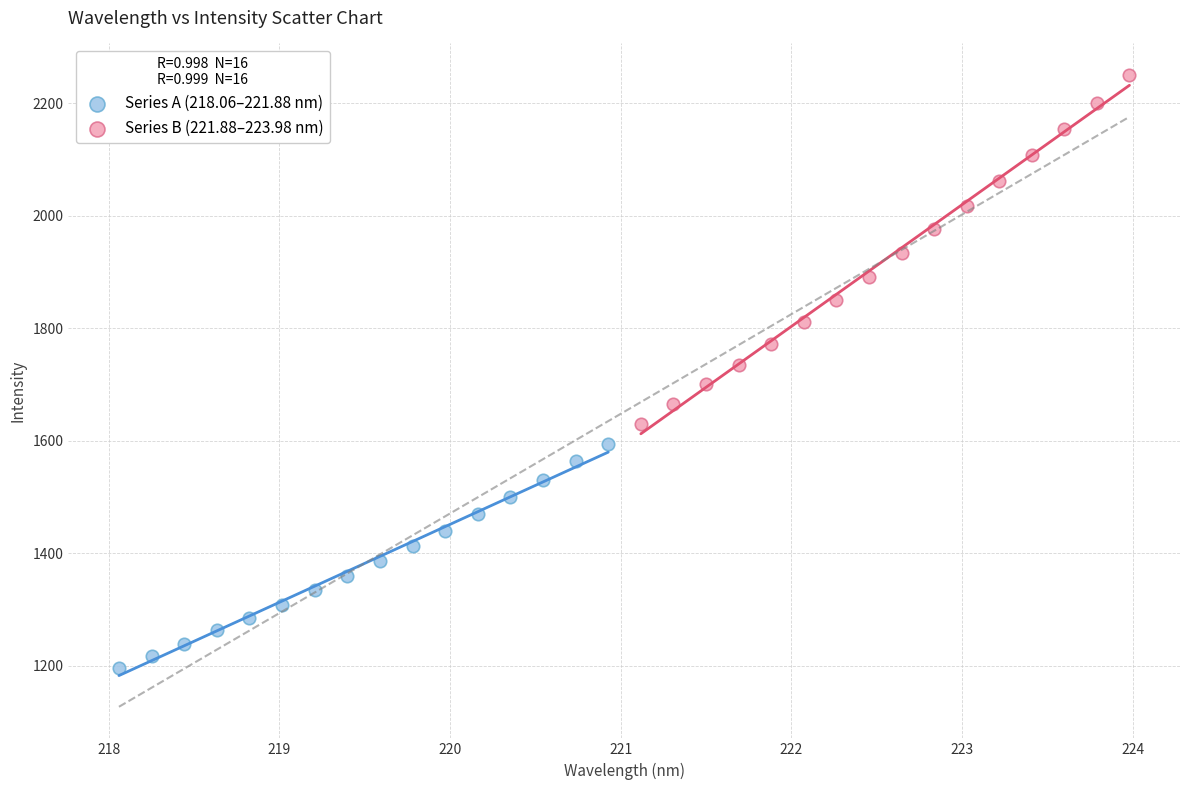

Which series has the widest spread of Y values?

Series B (221.88–223.98 nm)